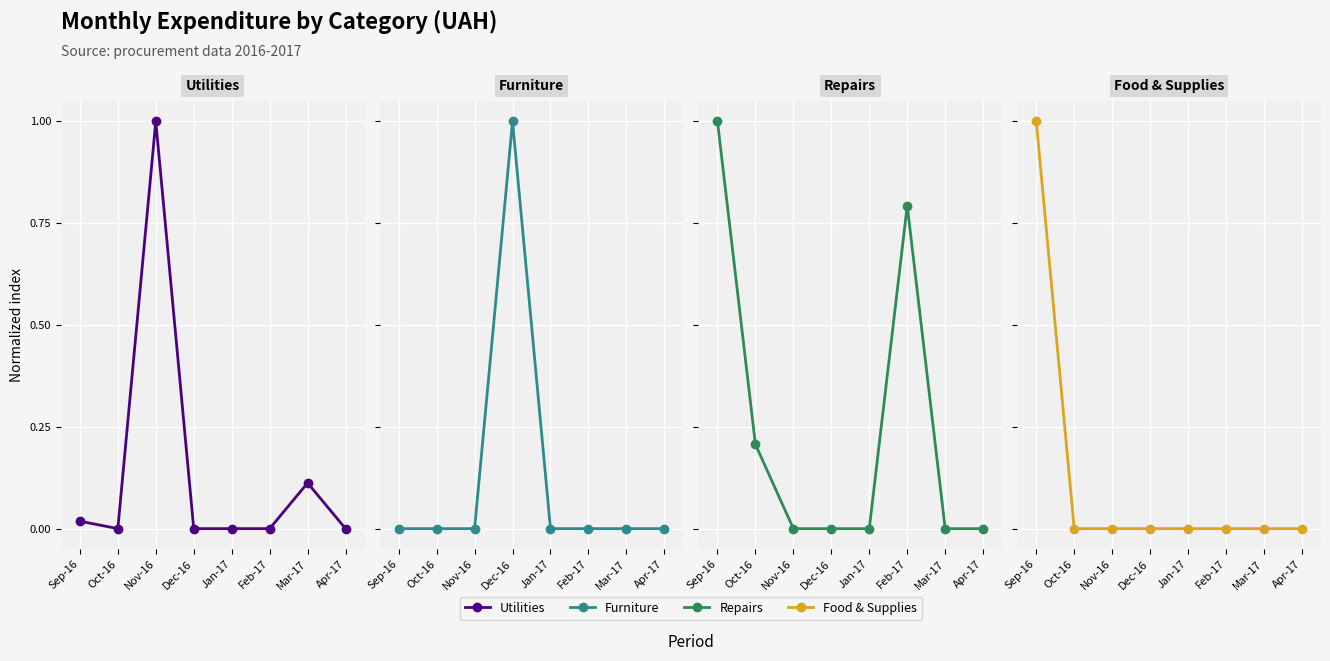

True or false: Repairs has a value of 0.0 at Jan-17.

True